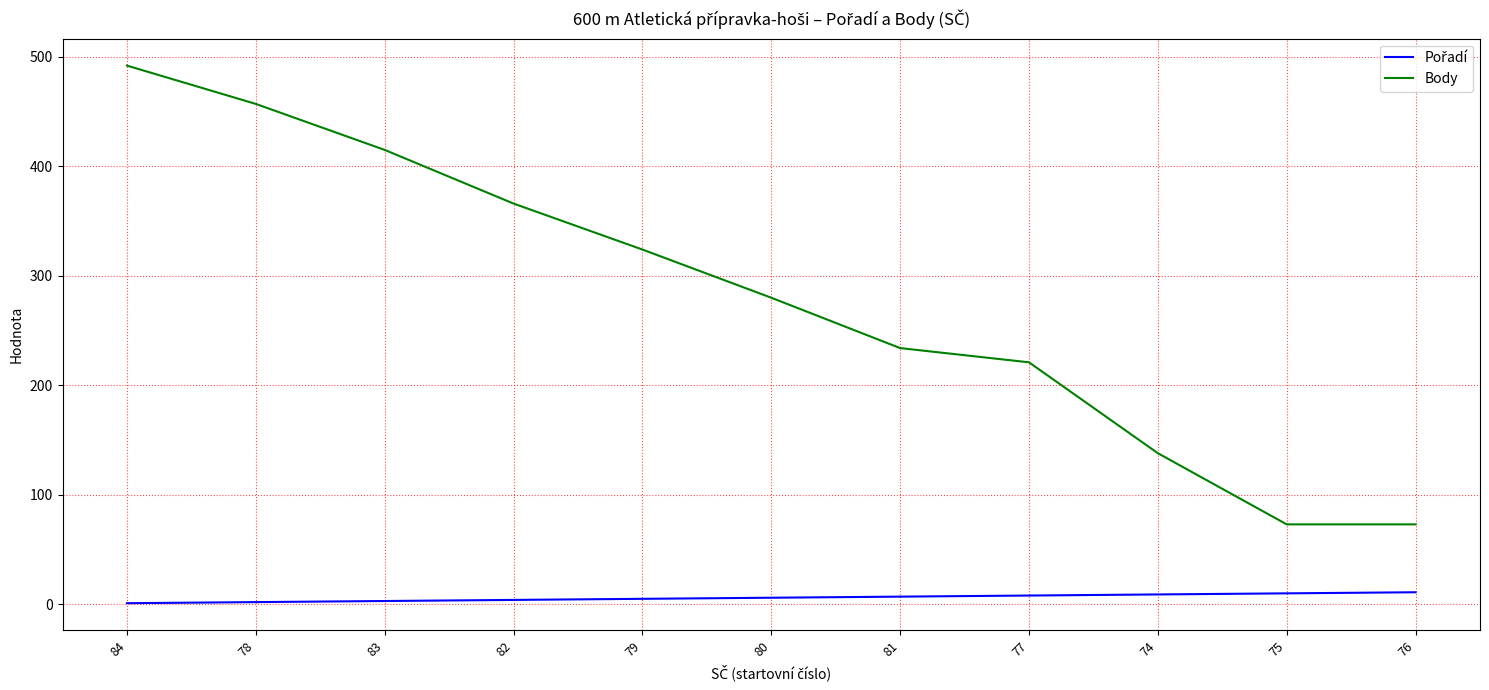

At which label does Body reach its peak?

84